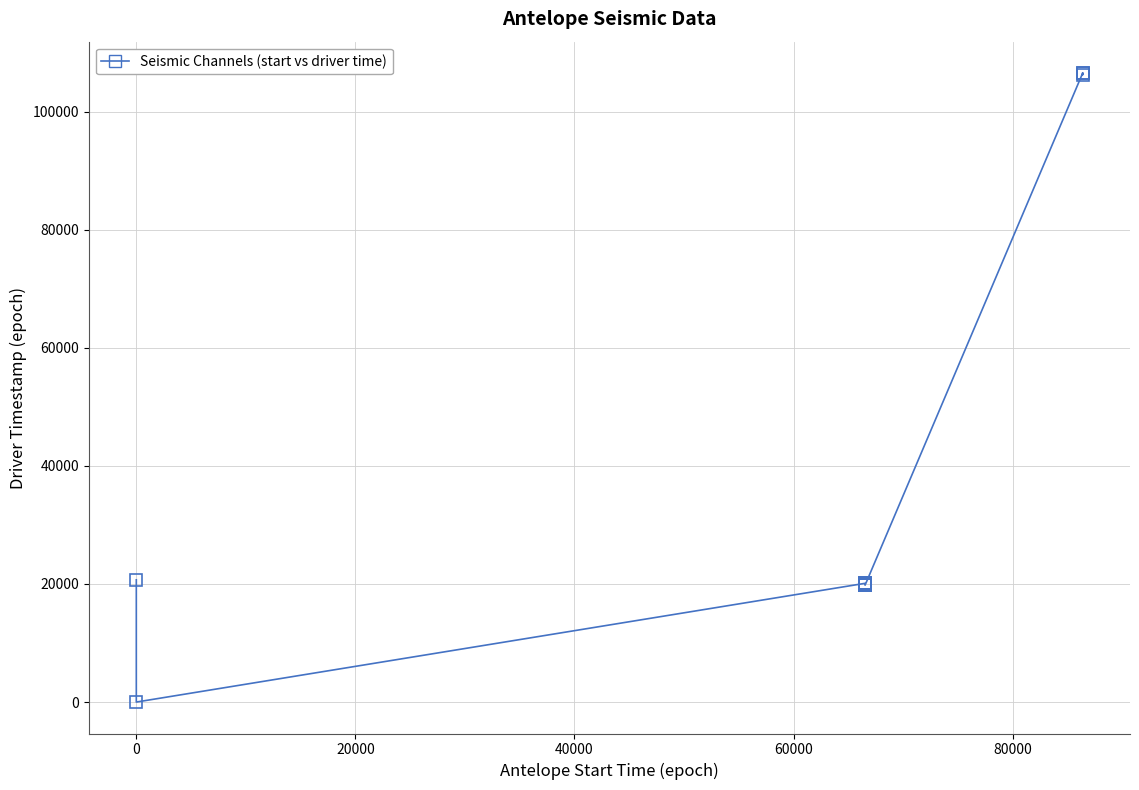

True or false: the data has more than 1 interior local peaks.

True